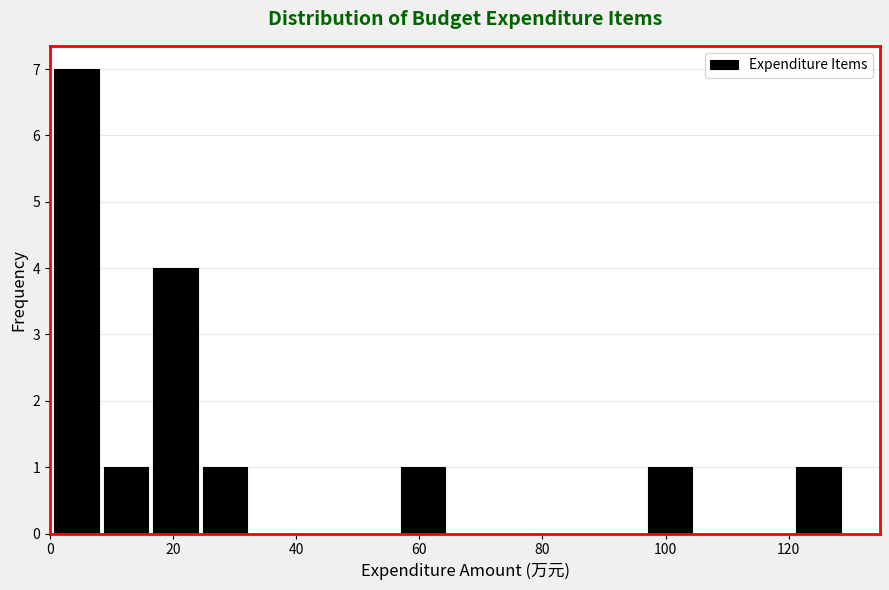

Over which range of the x-axis is the bar tallest?

0 to 8